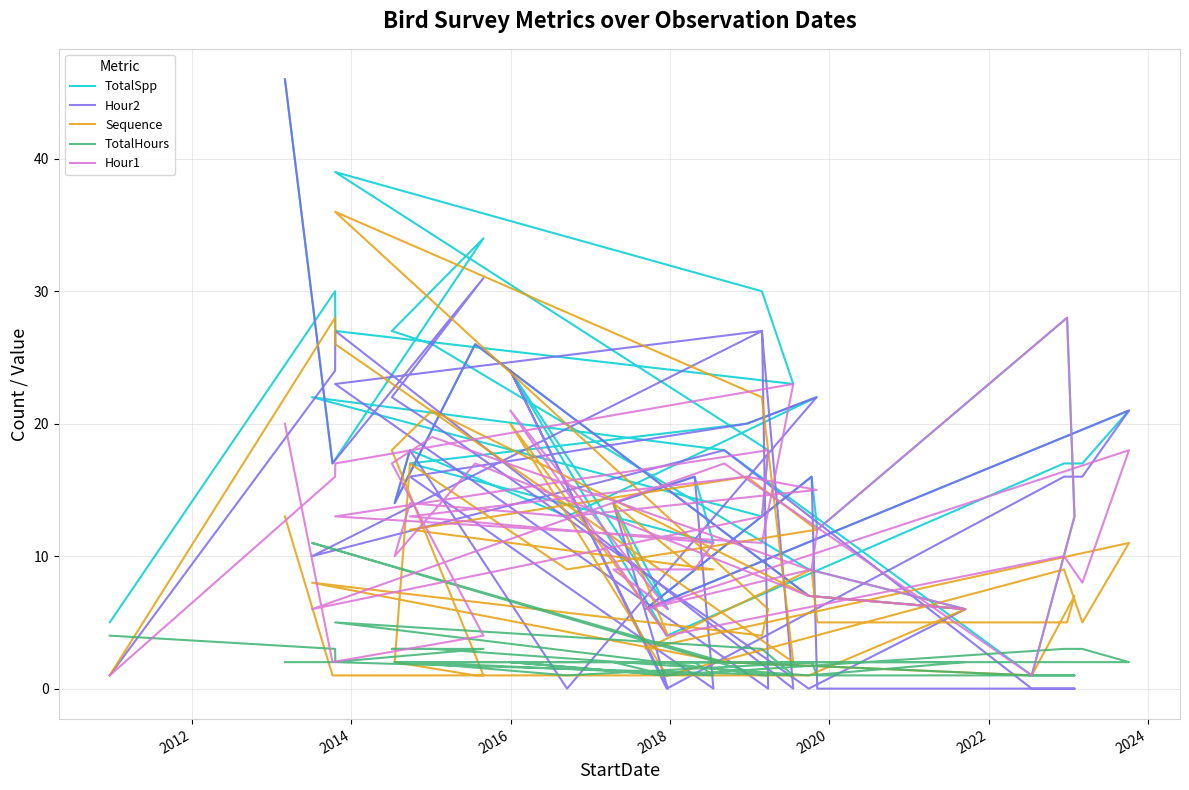

Does the chart display data point markers on the line(s)?

No